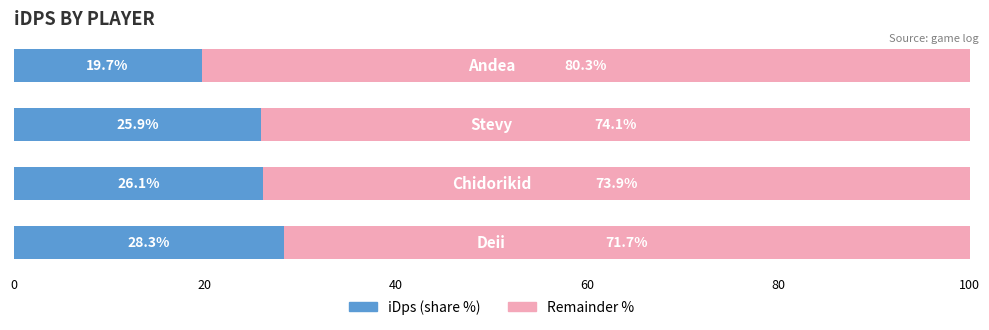

What is the difference between the maximum and minimum values in the iDps (share %) series?

8.6